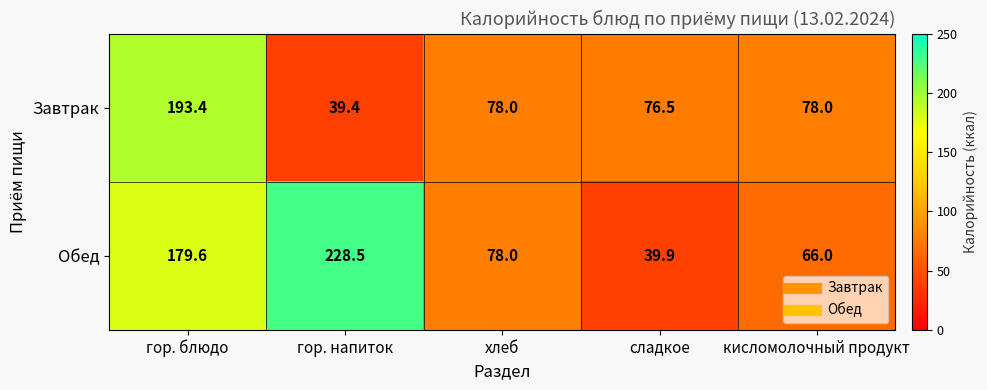

Reading left to right, list all the values displayed in this chart.

Завтрак: 193.4	39.4	78.0	76.5	78.0
Обед: 179.6	228.5	78.0	39.9	66.0